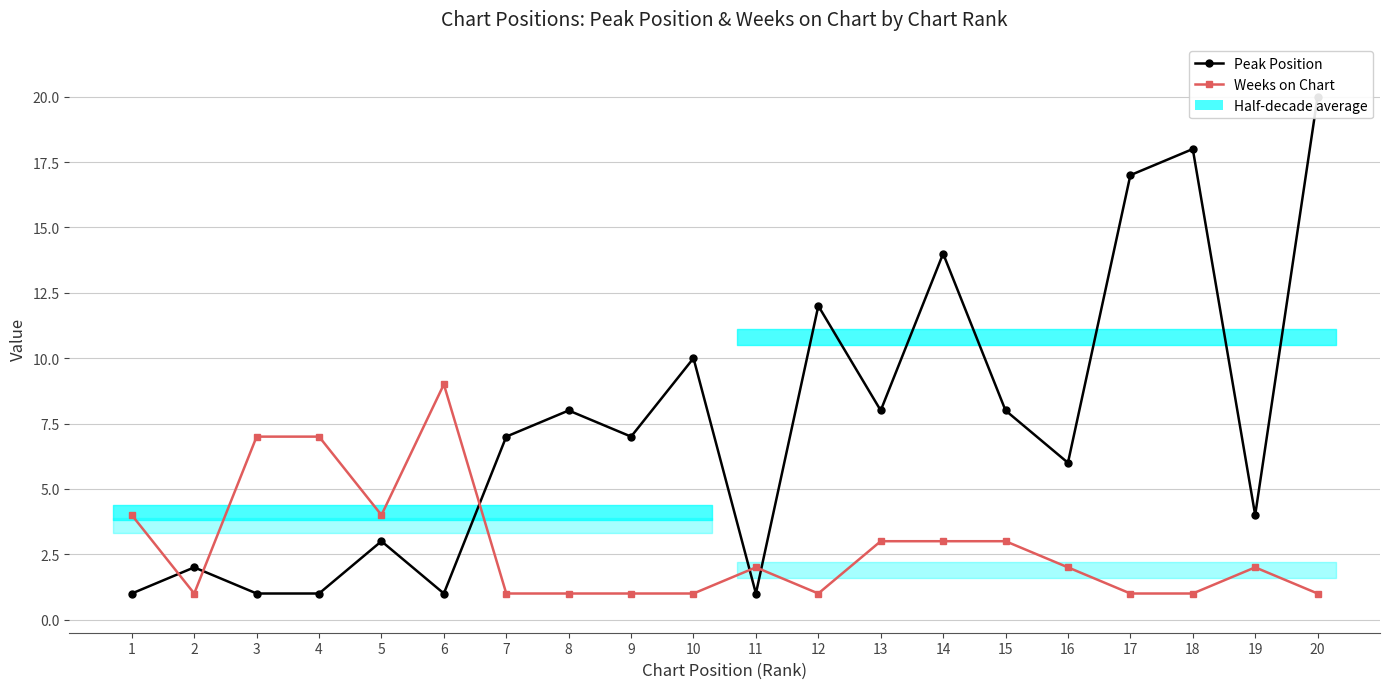

Which series has the widest spread of values?

Peak Position